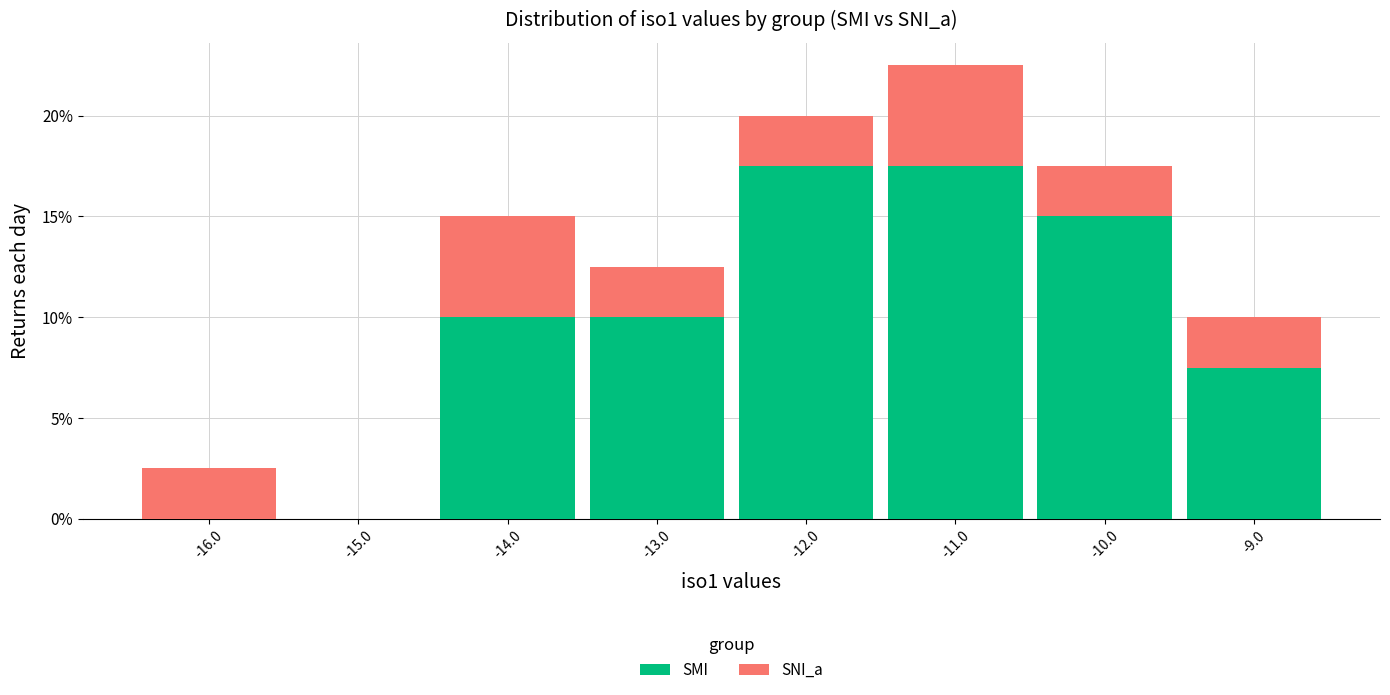

Reading left to right, transcribe this chart: for each stacked bar, give the range it covers on the x-axis and its total height. The values are not printed on the chart, so give them approximately, as read against the axis.

-16.5 to -15.5: 2.5
-15.5 to -14.5: 0
-14.5 to -13.5: 15.0
-13.5 to -12.5: 12.5
-12.5 to -11.5: 20.0
-11.5 to -10.5: 22.5
-10.5 to -9.5: 17.5
-9.5 to -8.5: 10.0